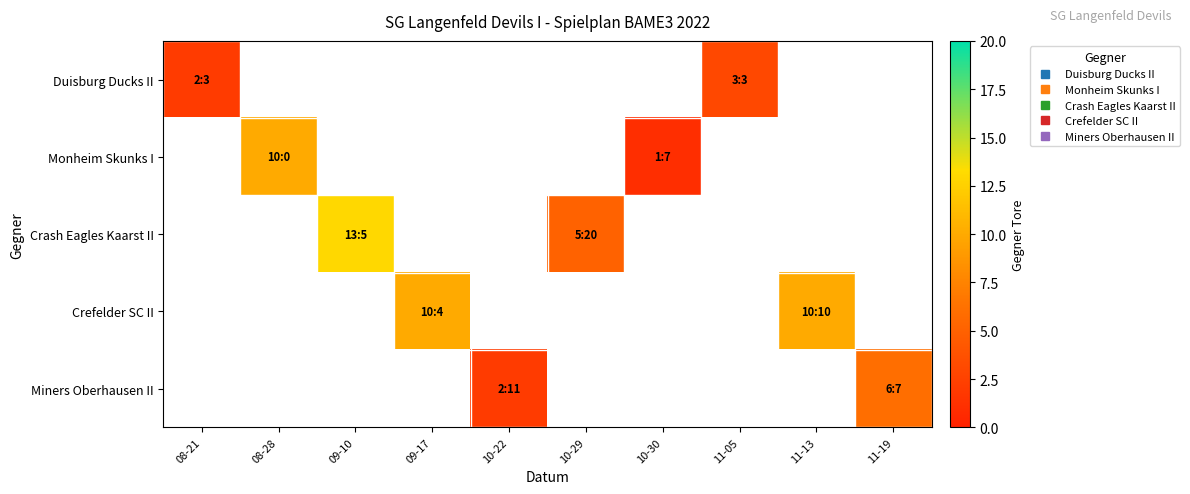

Which category has the highest value in the Duisburg Ducks II series?

11-05